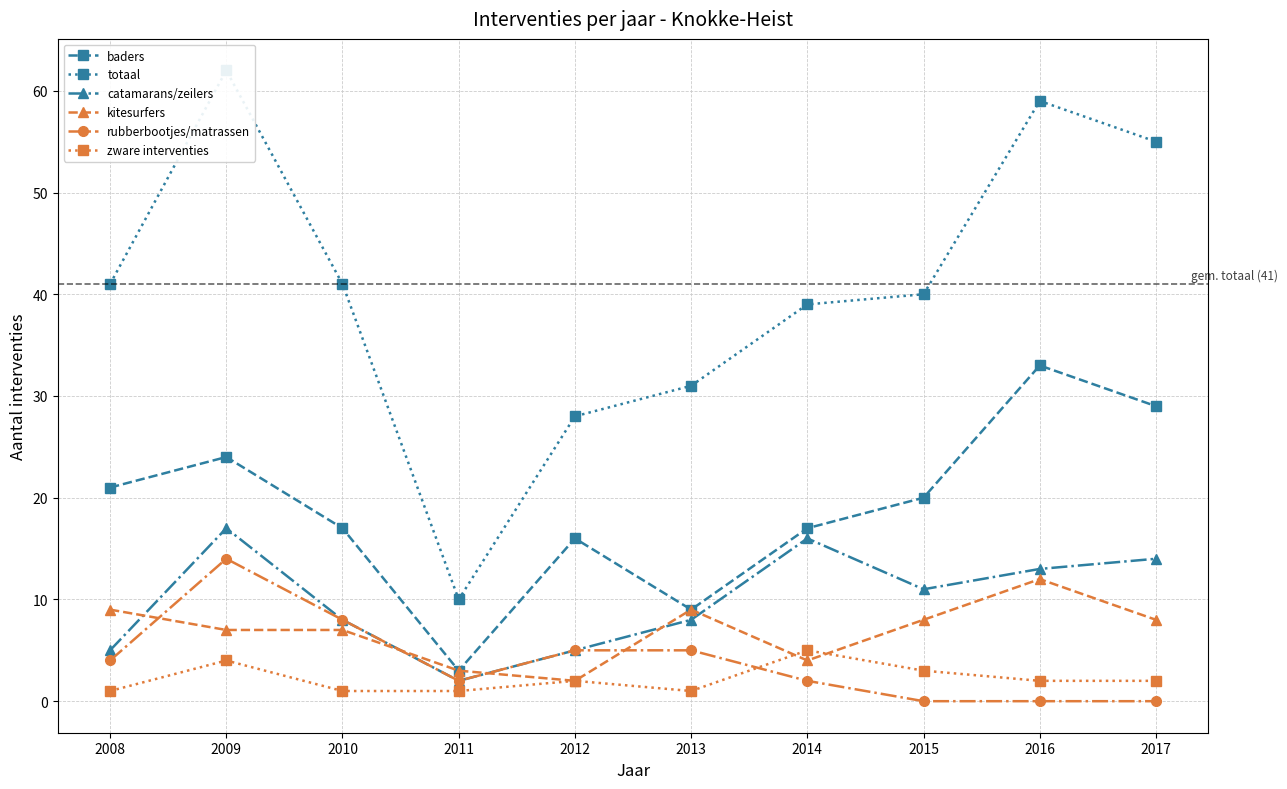

True or false: rubberbootjes/matrassen has a value of 14 at 2009.

True